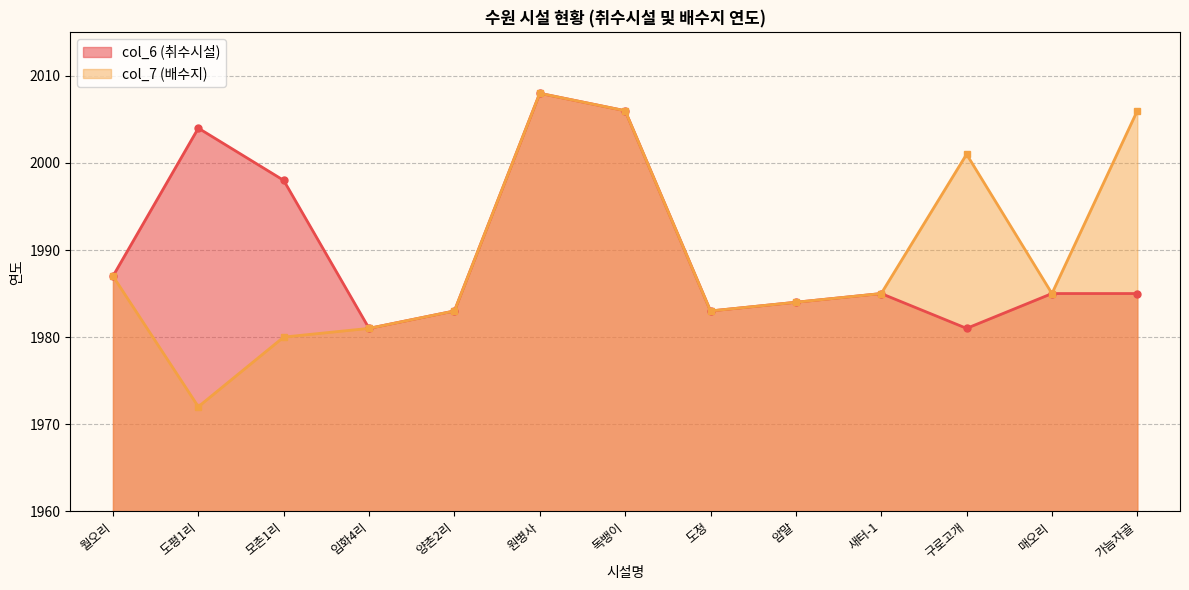

At 도평1리, list the series in order from smallest to largest.

col_7 (배수지), col_6 (취수시설)